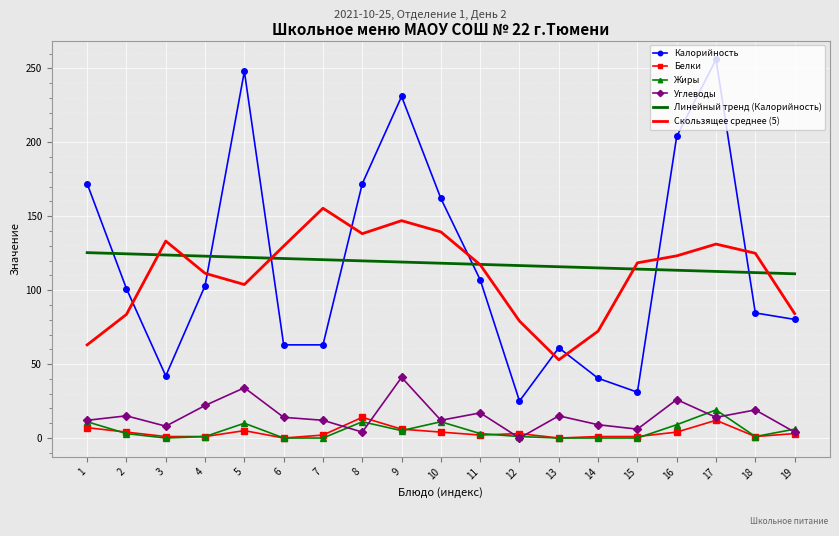

Which series changed the most between 4 and 13?

Скользящее среднее (5)